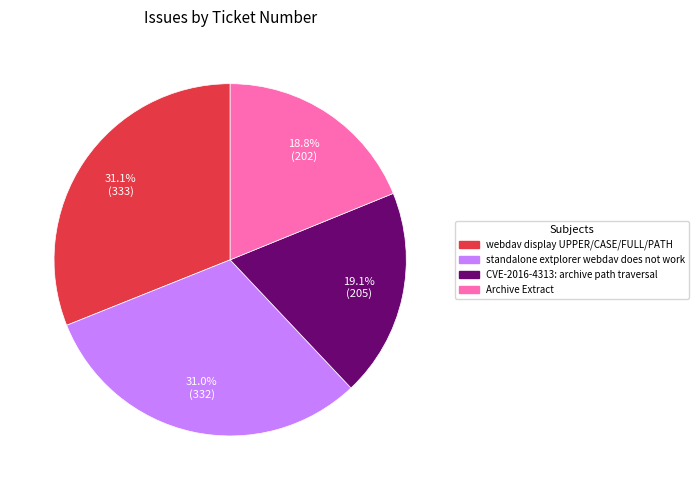

To the nearest percent, what is the difference between the webdav display UPPER/CASE/FULL/PATH and Archive Extract slice percentages?

12%